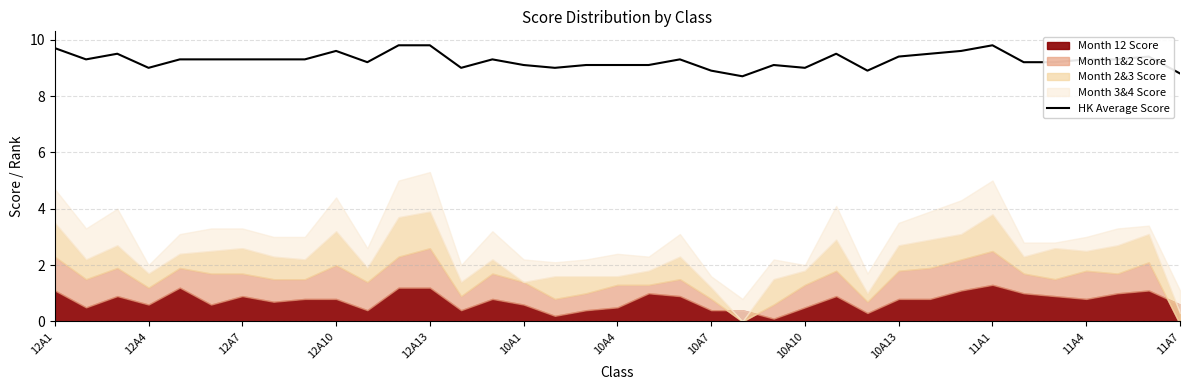

The value of HK Average Score at 12A4 is 5.0. True or false?

False